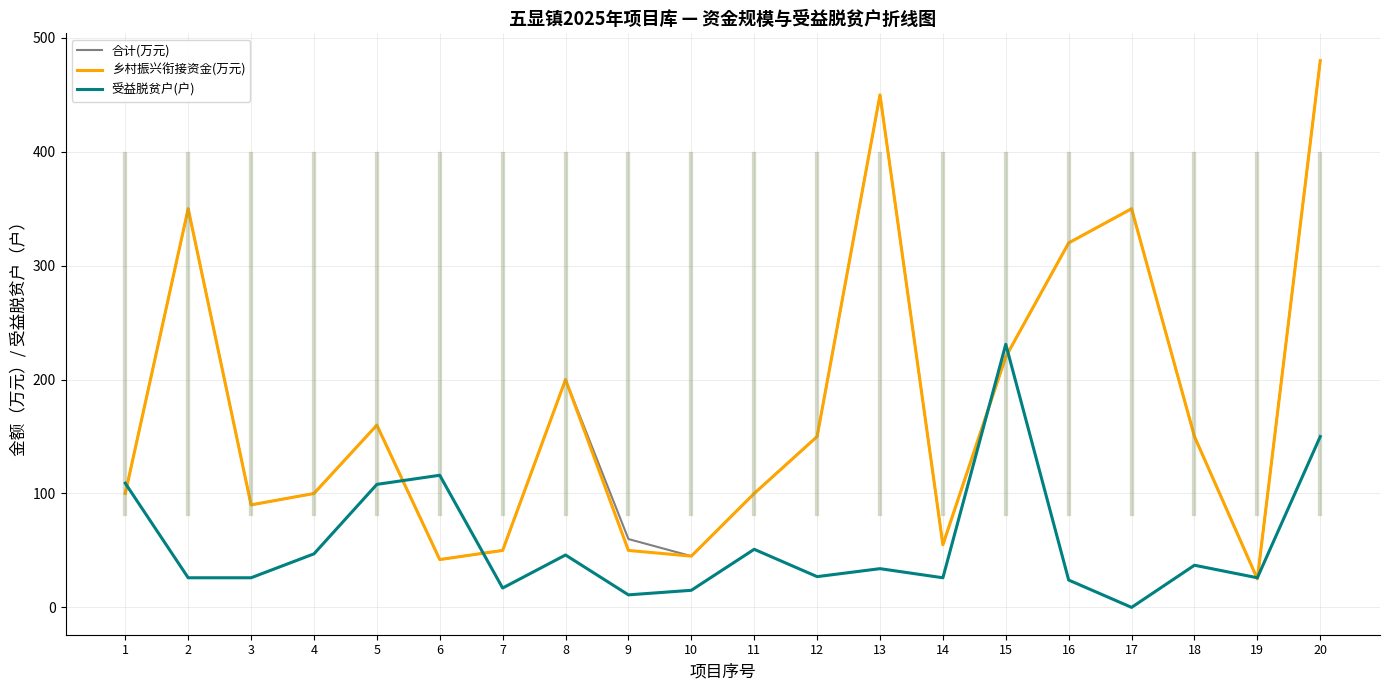

The value of 乡村振兴衔接资金(万元) at 13 is 450. True or false?

True